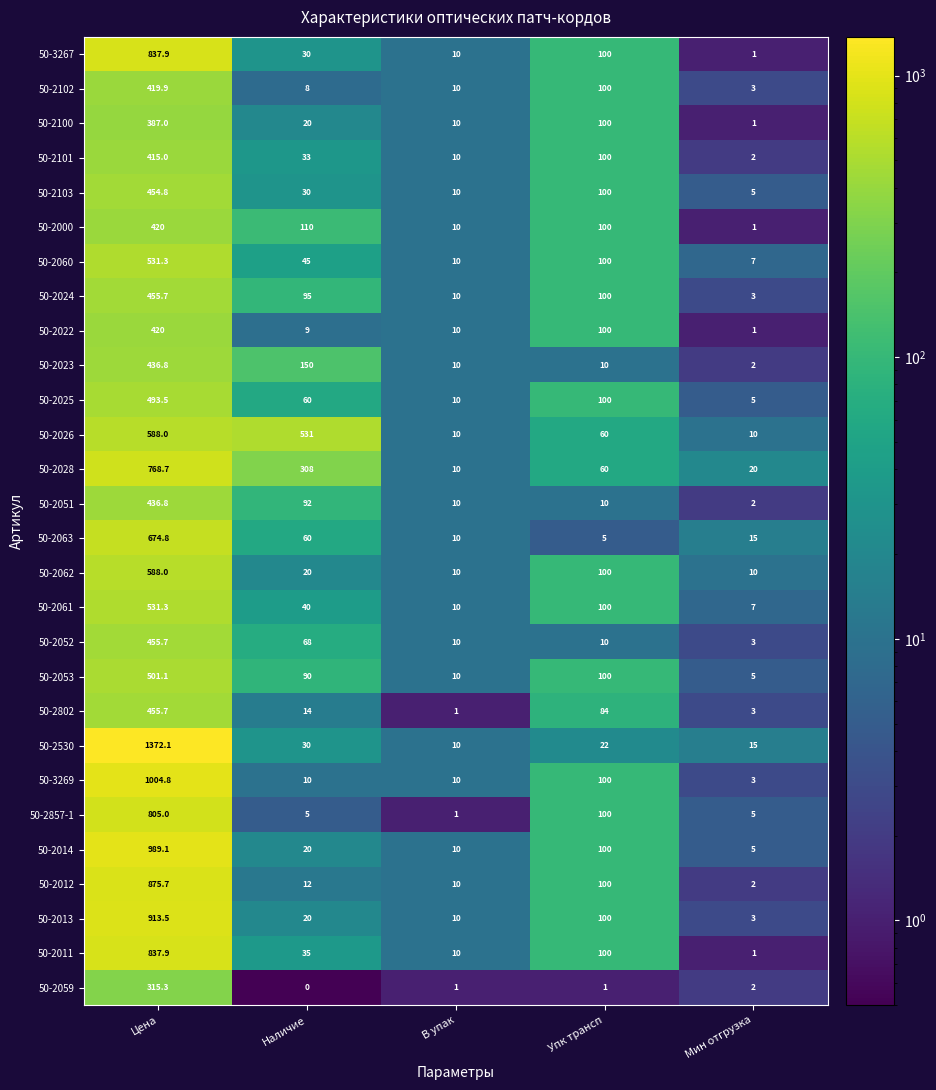

True or false: 50-3267 has a value of 132.9 at Упк трансп.

False